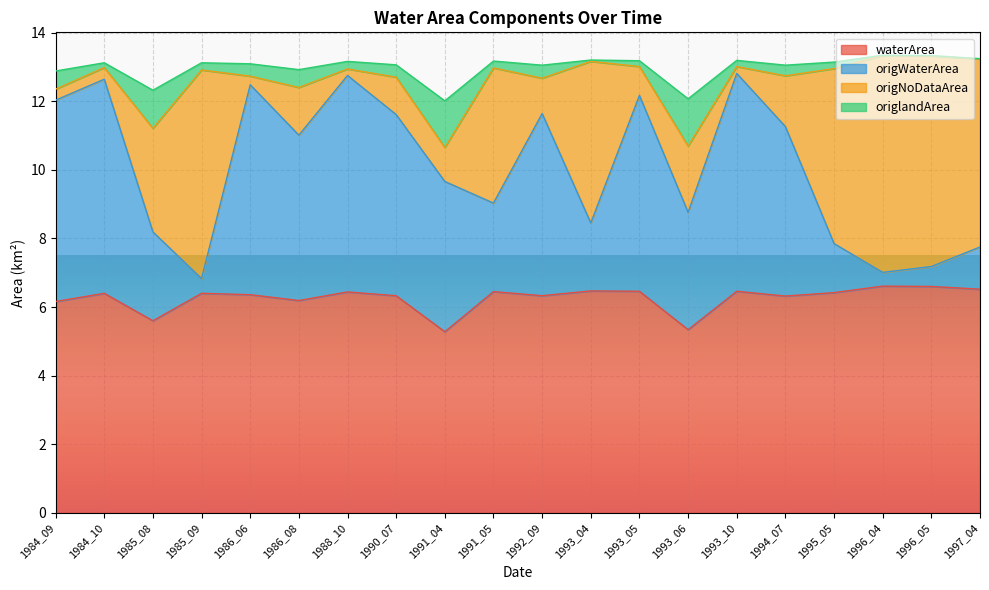

What is the average value of the waterArea series?

6.3